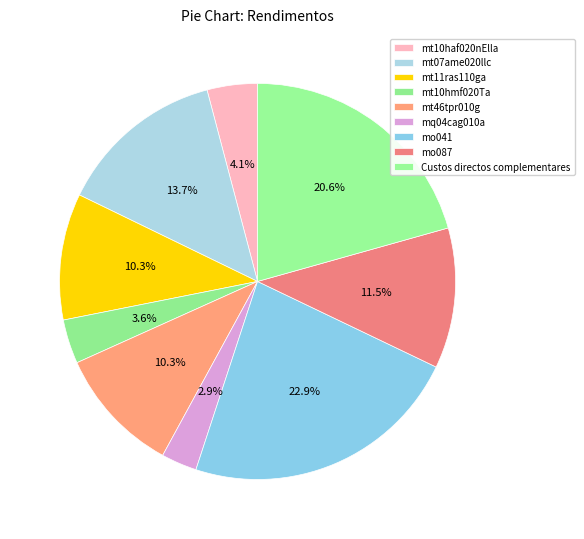

Does mt07ame020llc account for over 50% of the chart?

No